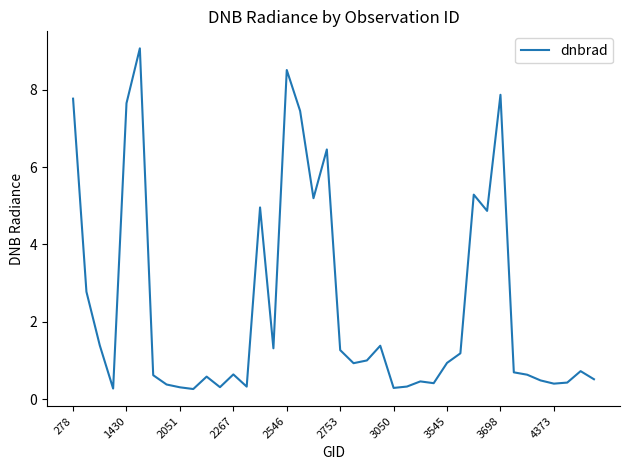

What is the maximum value shown in the chart?

9.1